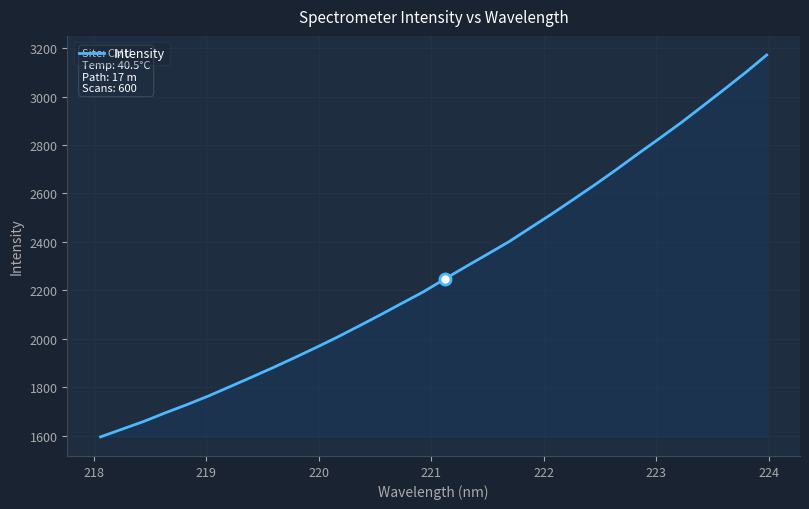

What is the minimum value shown in the chart?

1594.3